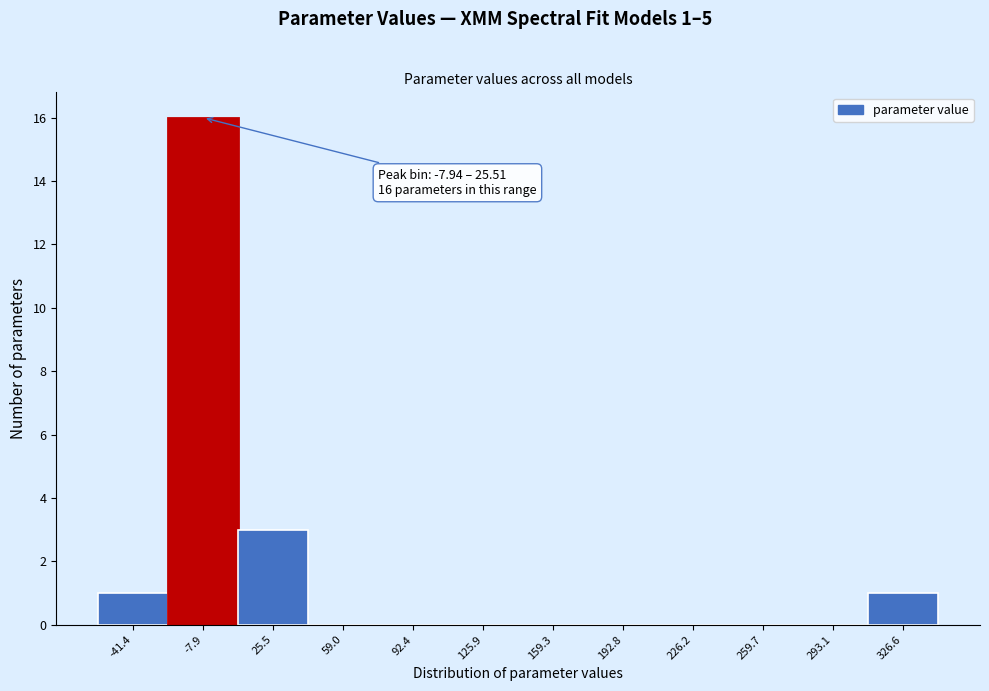

Reading right to left, what are all the values shown in this chart?

326.6=1	293.1=0	259.7=0	226.2=0	192.8=0	159.3=0	125.9=0	92.4=0	59.0=0	25.5=3	-7.9=16	-41.4=1